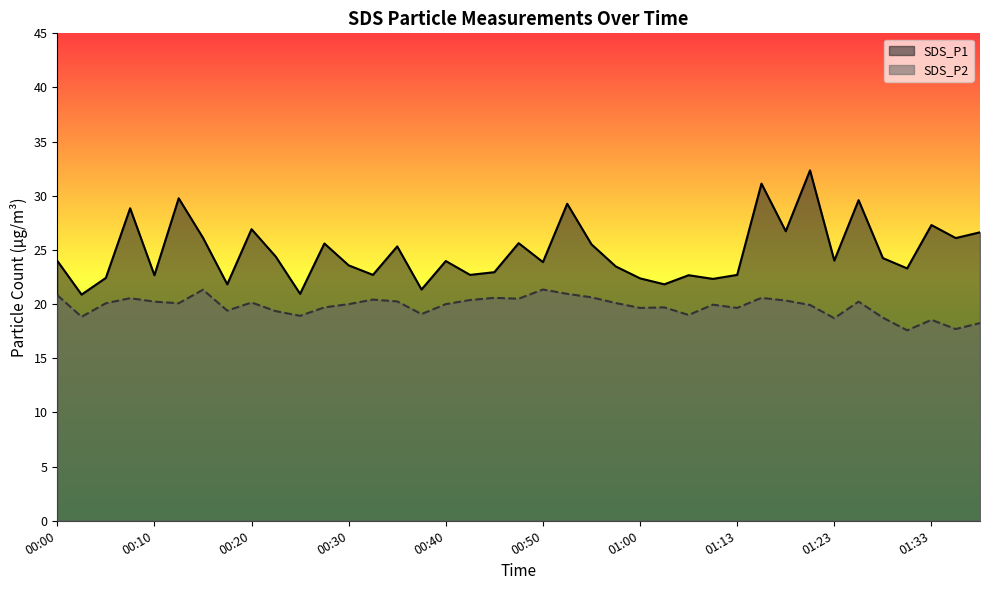

Rank the series by their maximum value, from lowest to highest.

SDS_P2, SDS_P1